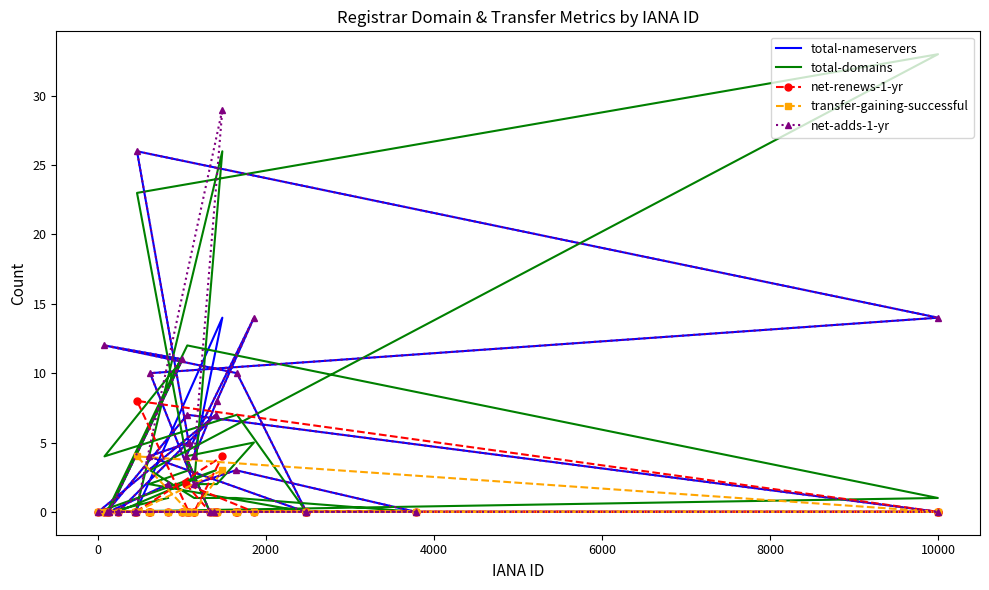

List the series in order of their peak value, lowest first.

transfer-gaining-successful, net-renews-1-yr, total-nameservers, net-adds-1-yr, total-domains